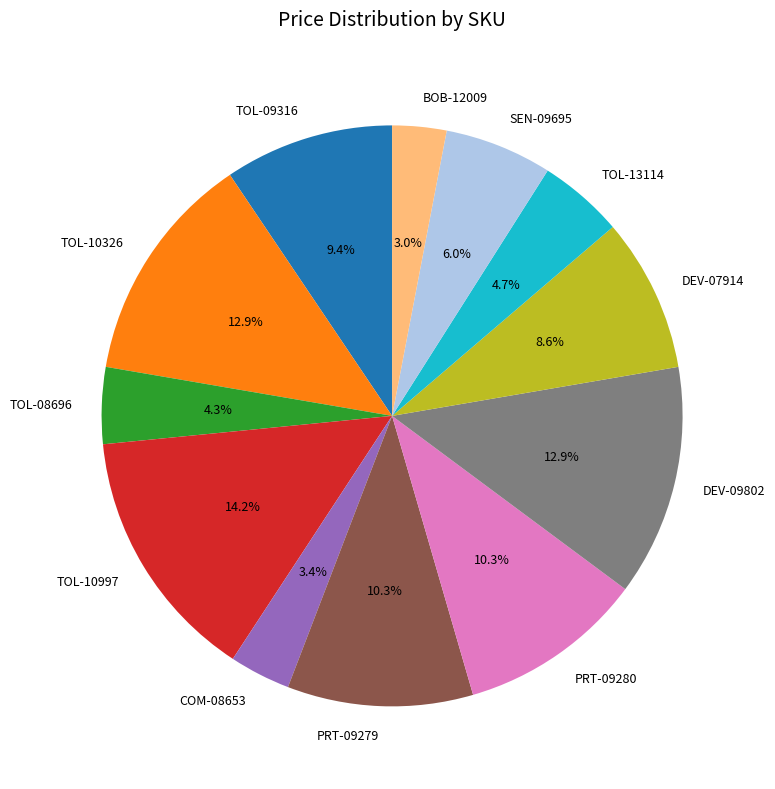

How many segments does this pie chart have?

12